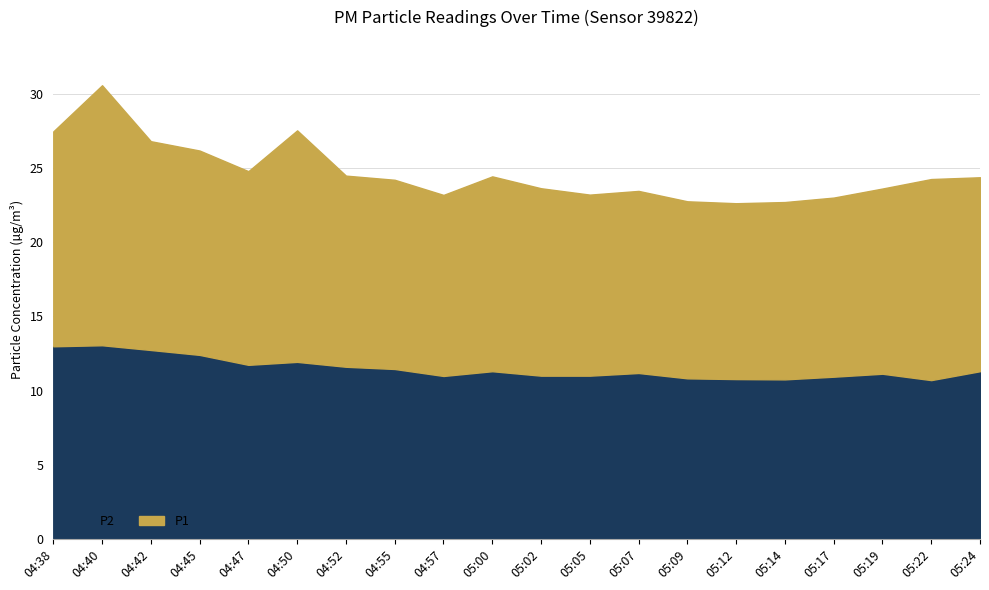

The chart shows a value of 7.1 at 04:52. True or false?

False